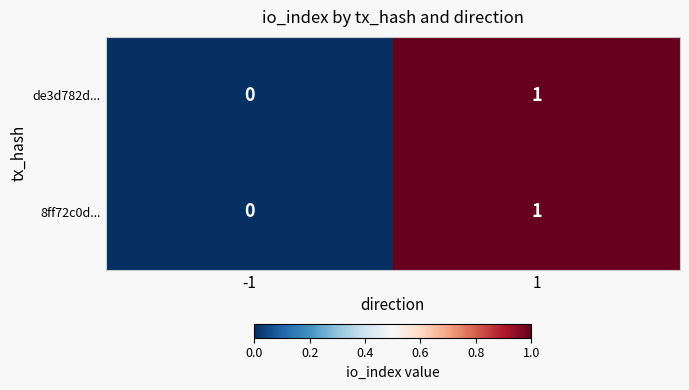

Is it true that 8ff72c0d... equals 1 at 1?

True